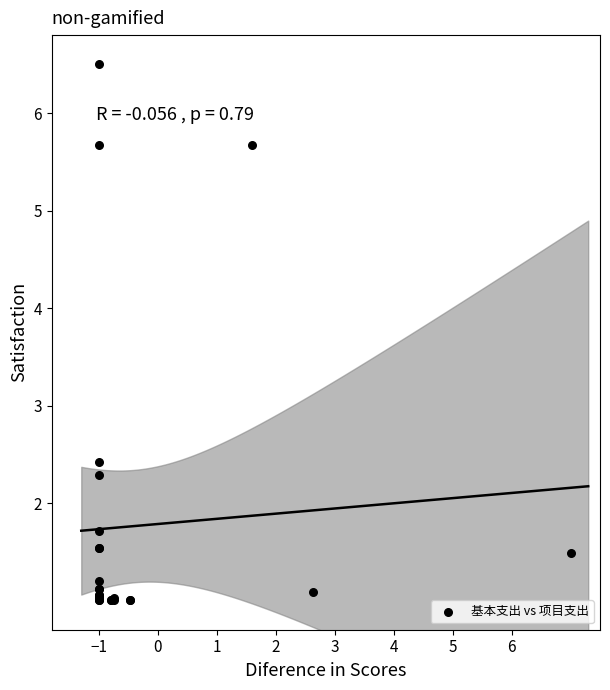

What Y value in the scatter plot is closest to 3?

2.4